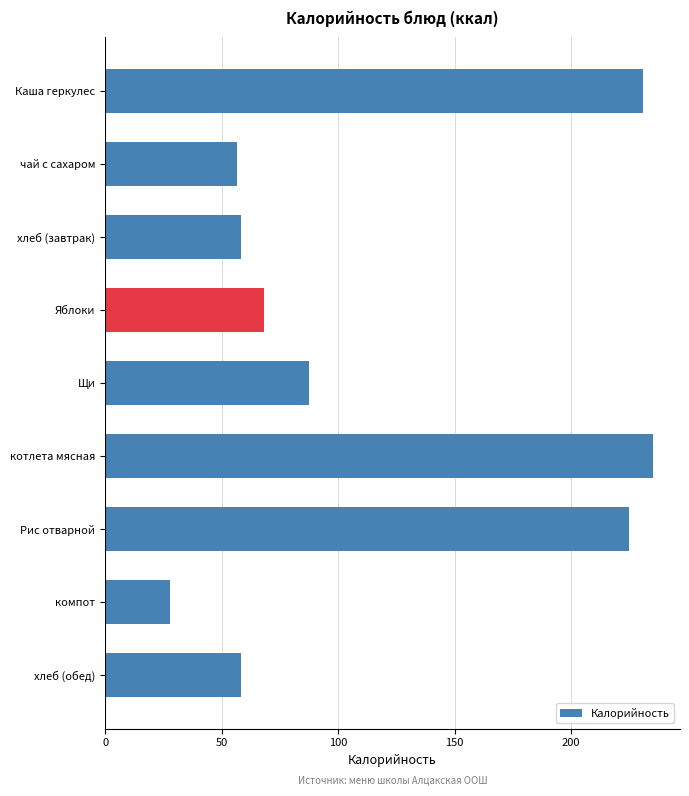

What is the value of the 8th bar from the top?

28.0